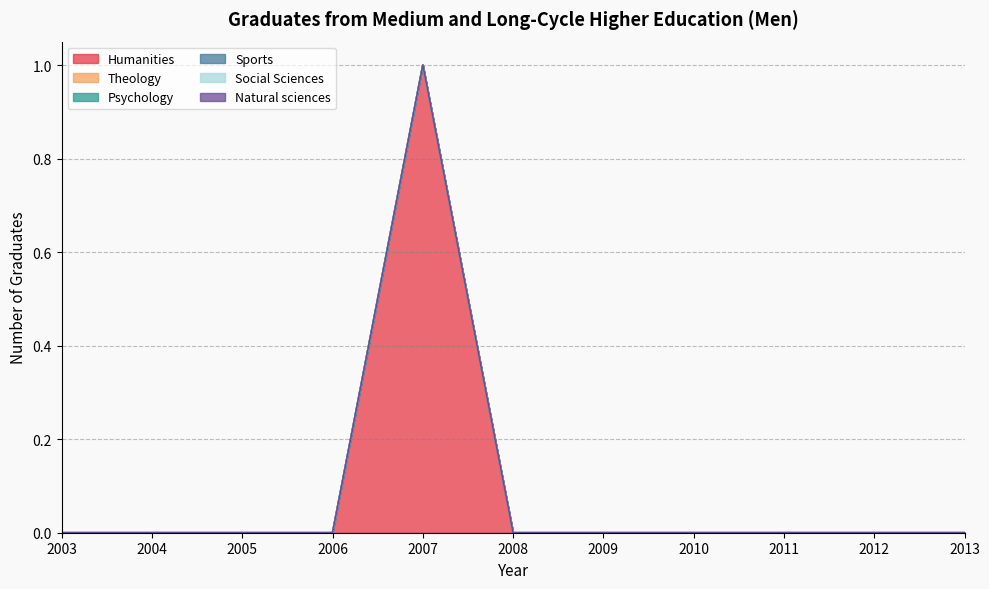

Does the chart have visible grid lines?

Yes